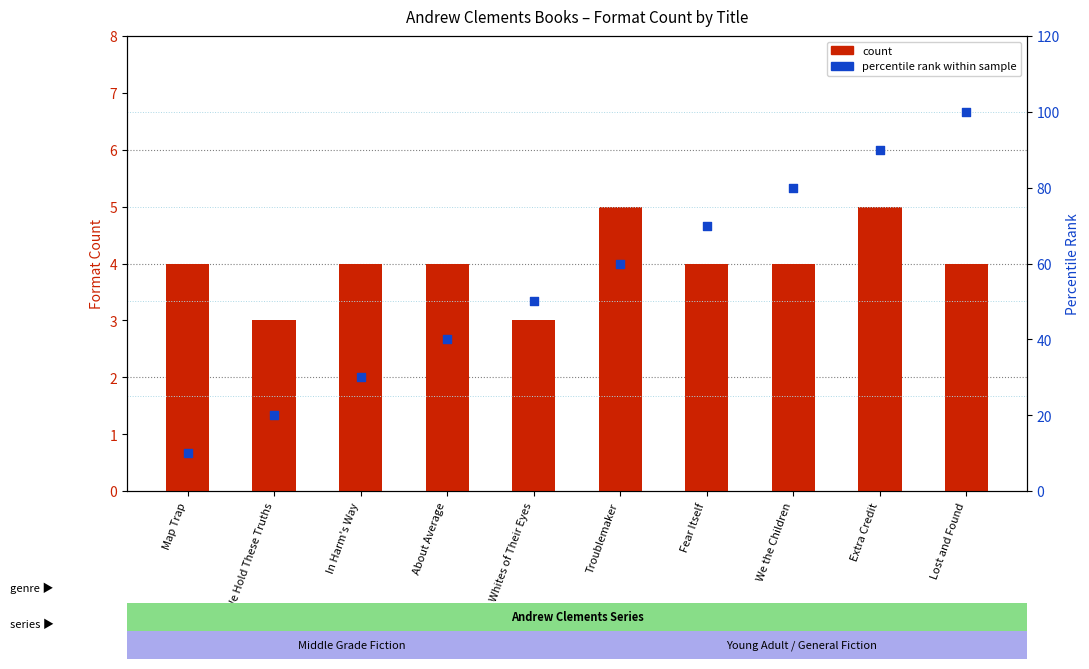

Which series reaches the maximum Y coordinate?

percentile rank within sample